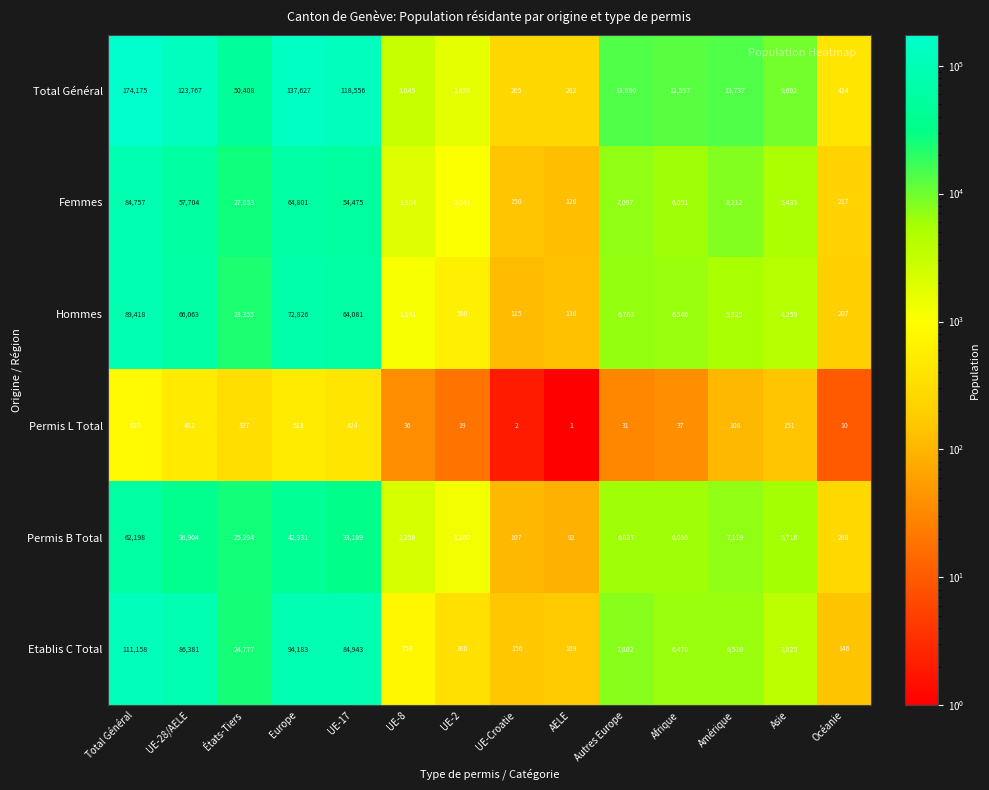

True or false: Permis L Total has a value of 337 at États-Tiers.

True